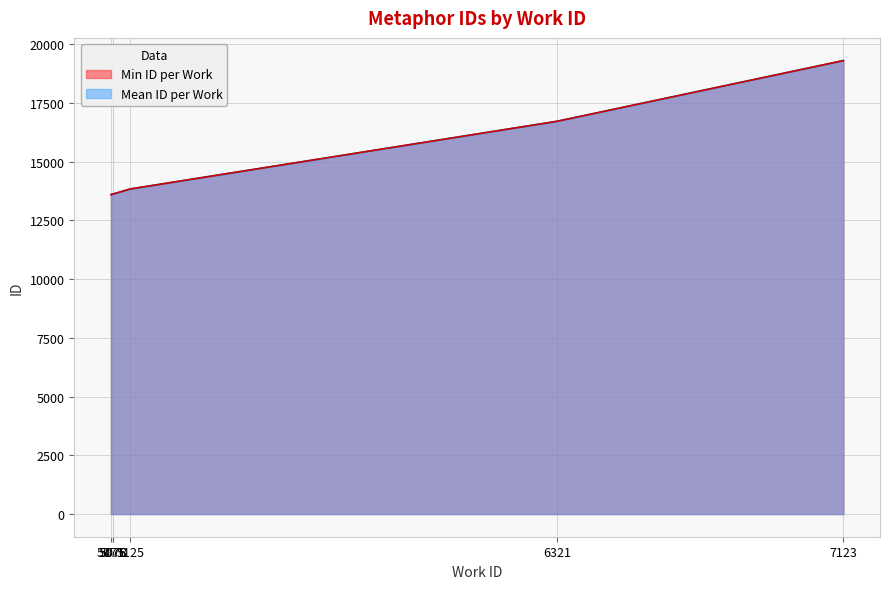

Between 5076 and 5071, which is larger?

5076